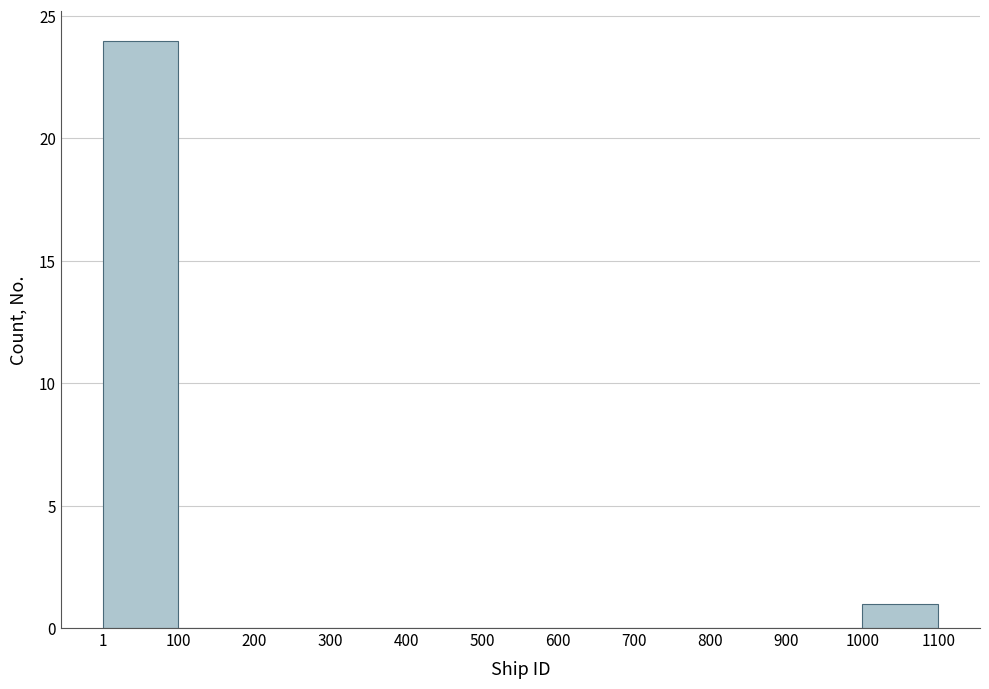

Which range on the x-axis has the tallest bar?

1 to 100